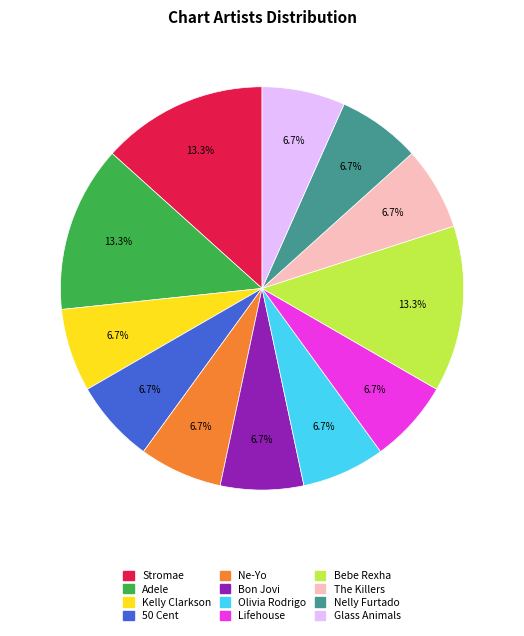

Is the sum of Lifehouse and Kelly Clarkson greater than half?

No